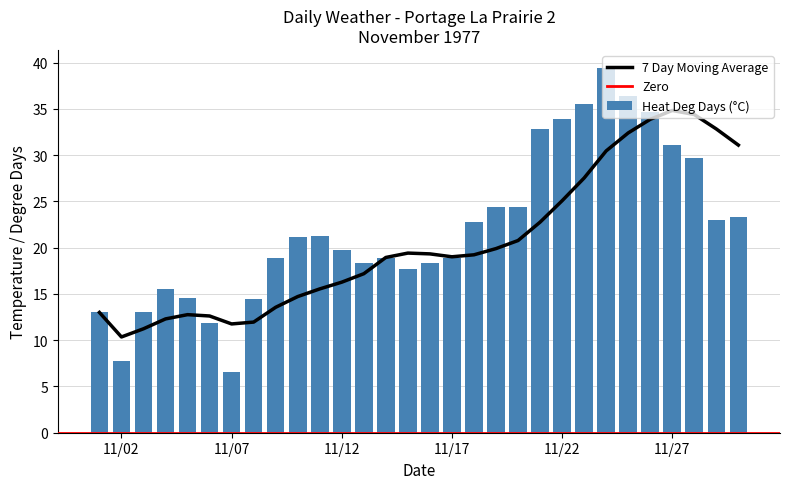

The value at 1977-11-19 is 5.4. True or false?

False